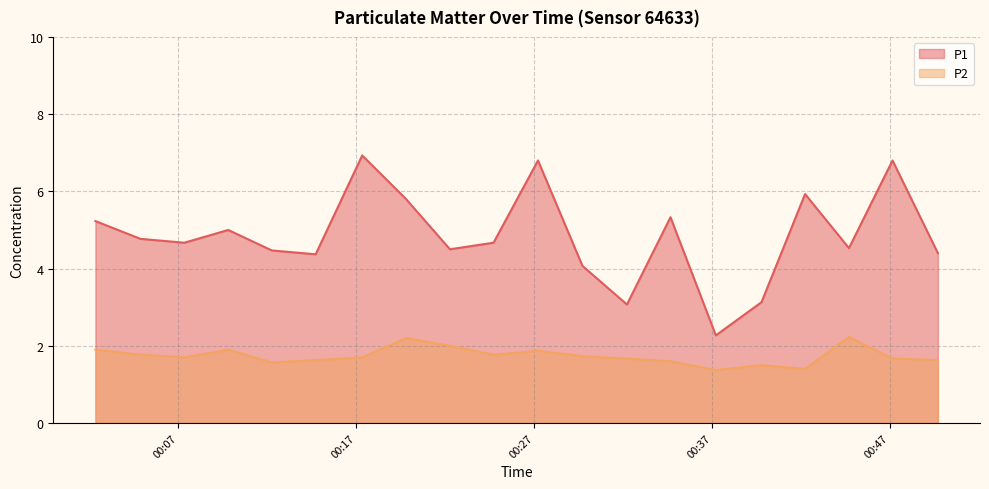

True or false: P2 has a value of 0.8 at 2023-03-25T00:17:20.

False